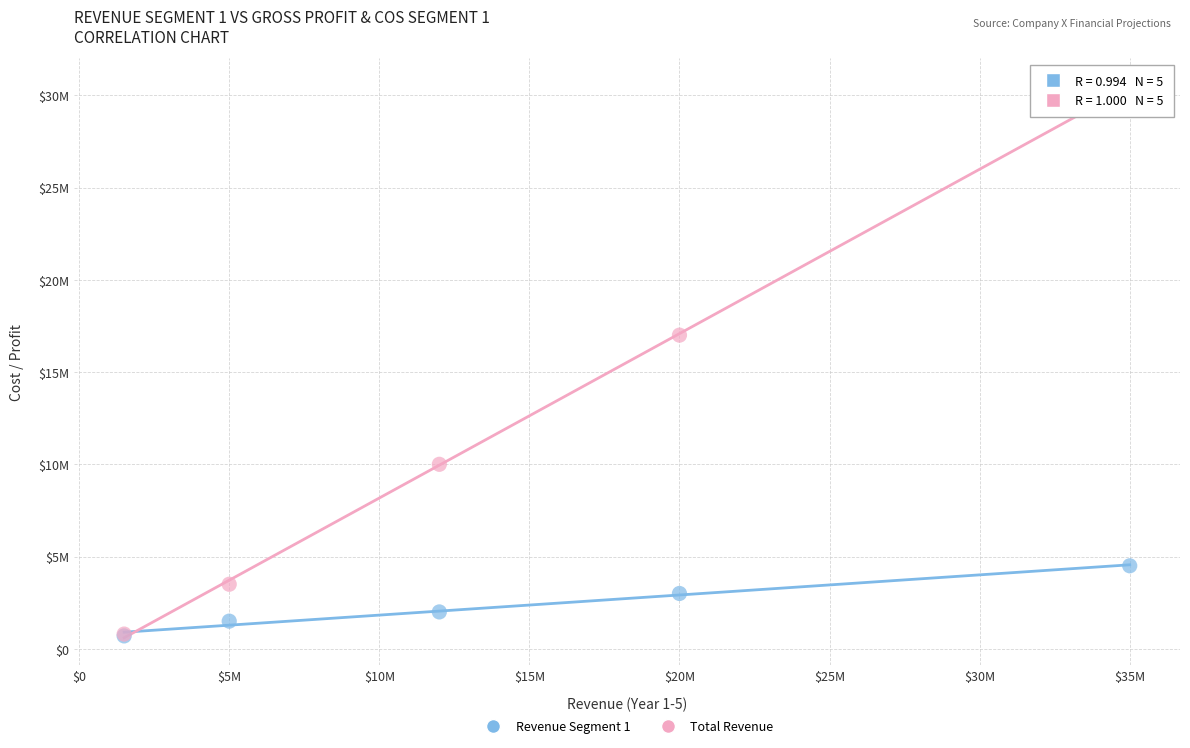

Which series has the widest spread of Y values?

Total Revenue